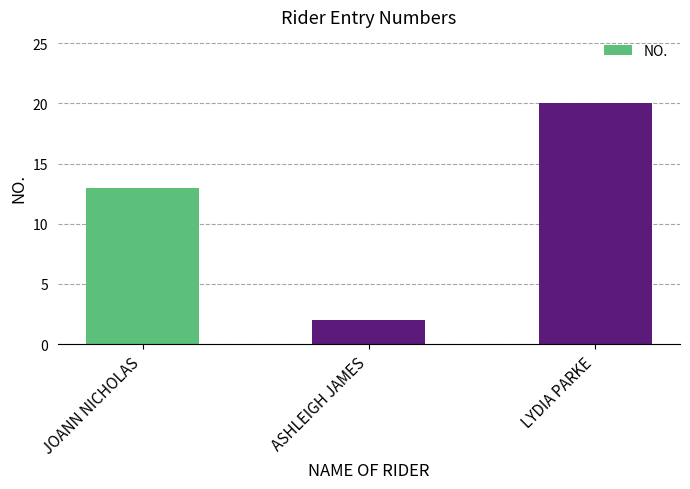

What is the difference between the maximum and minimum values?

18